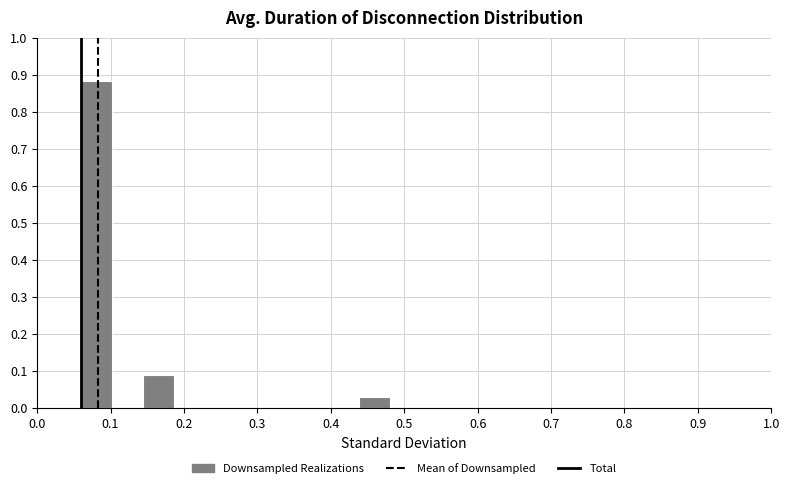

How tall is the bar that spans 0.438 to 0.480 on the x-axis? Neither the bar edges nor the heights are printed on the chart, so give them approximately, as read against the axes.

0.03